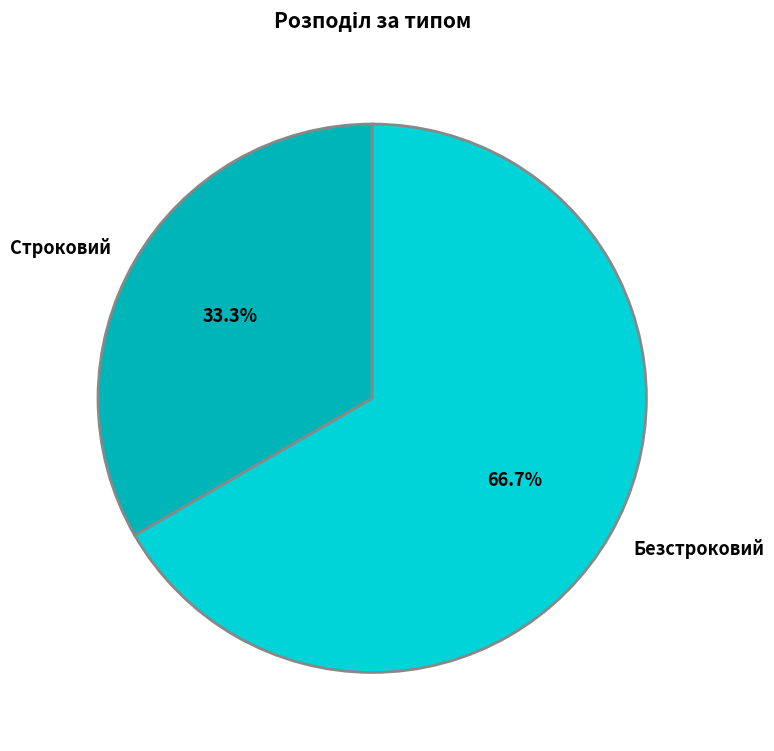

Count the number of slices in the pie.

2